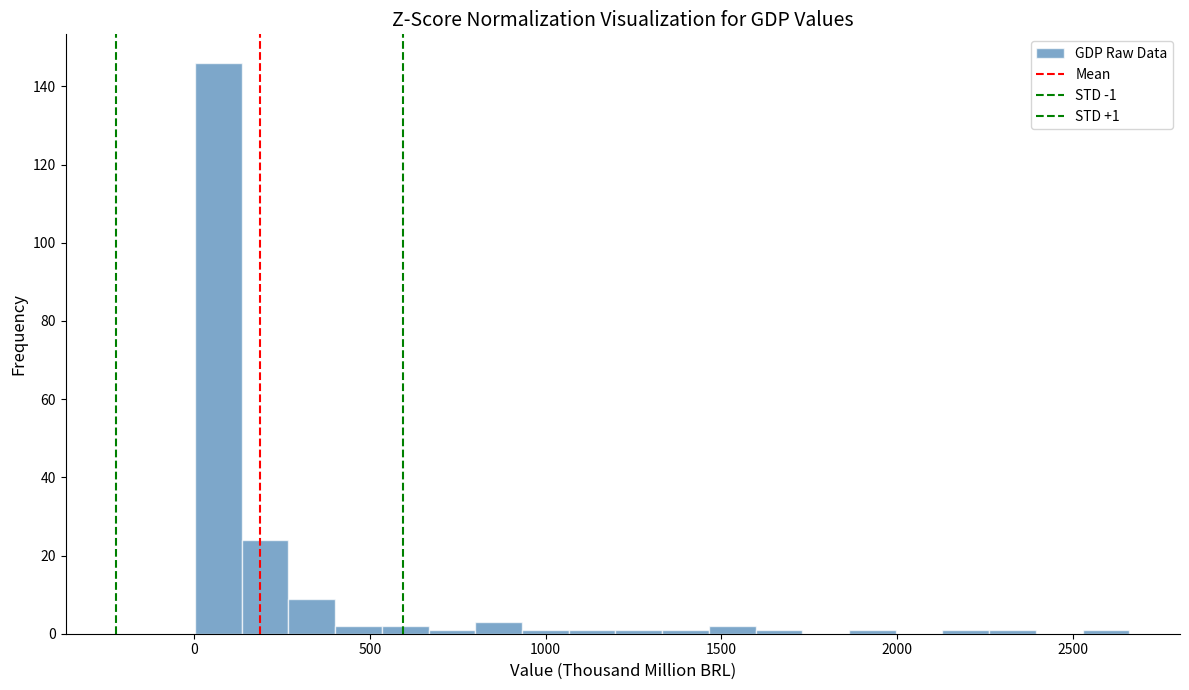

Around what value on the x-axis is the tallest bar? Give the approximate position of its centre, as read against the axis.

50